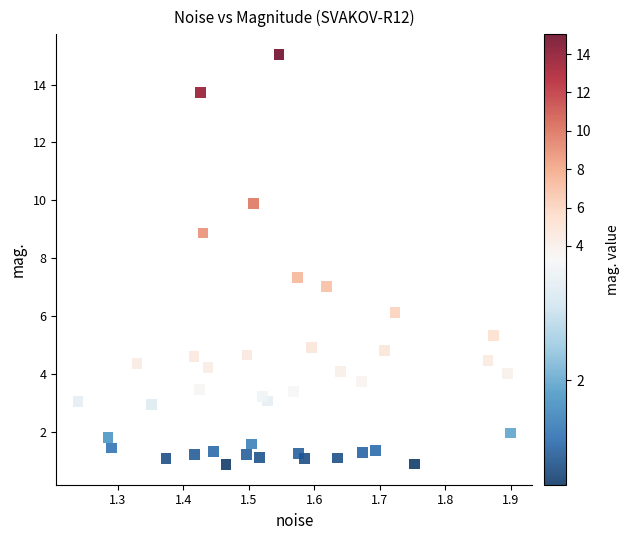

What is the range of Y values (max minus min)?

14.2